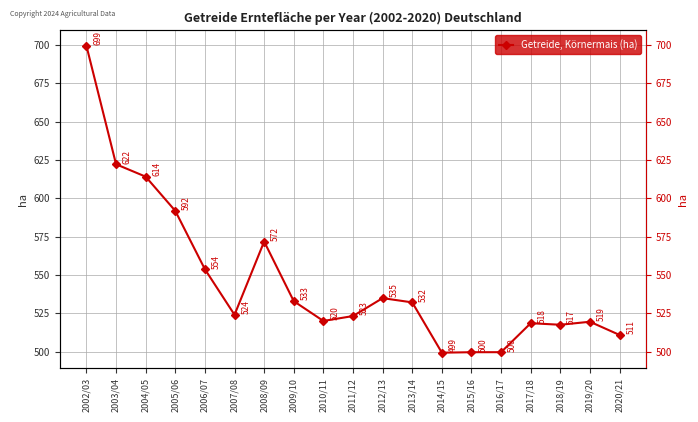

What is the sum of the values at 2015/16 and 2012/13?

1034.4